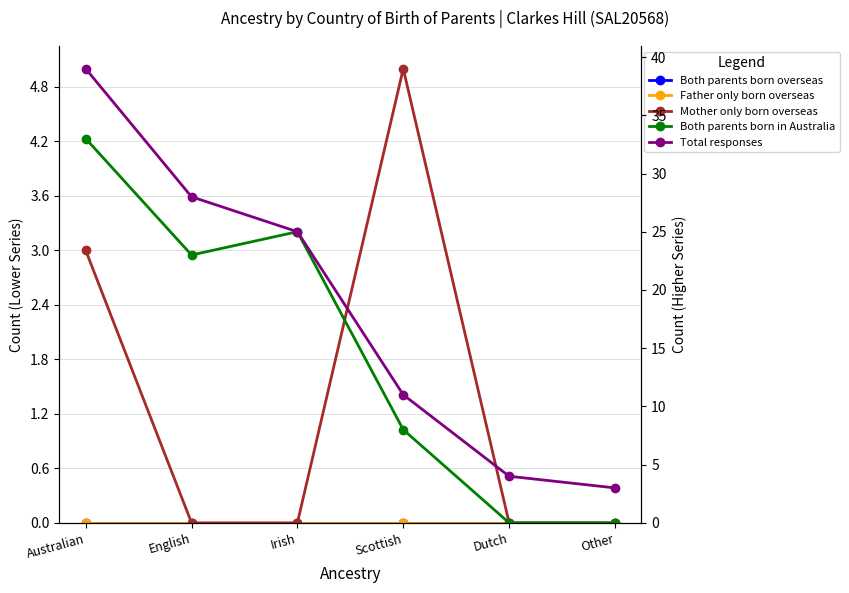

What is the total value across all series at Other?

3